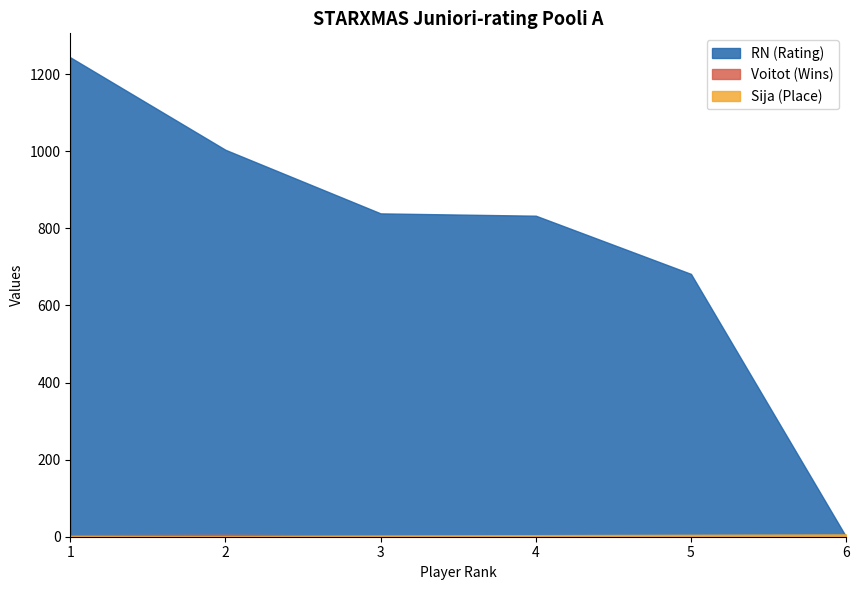

Reading left to right, transcribe all the data shown in this chart.

Voitot (Wins): 4	5	3	2	1	0
RN: 1244	1004	839	833	682	0
Sija: 2	1	3	4	5	6